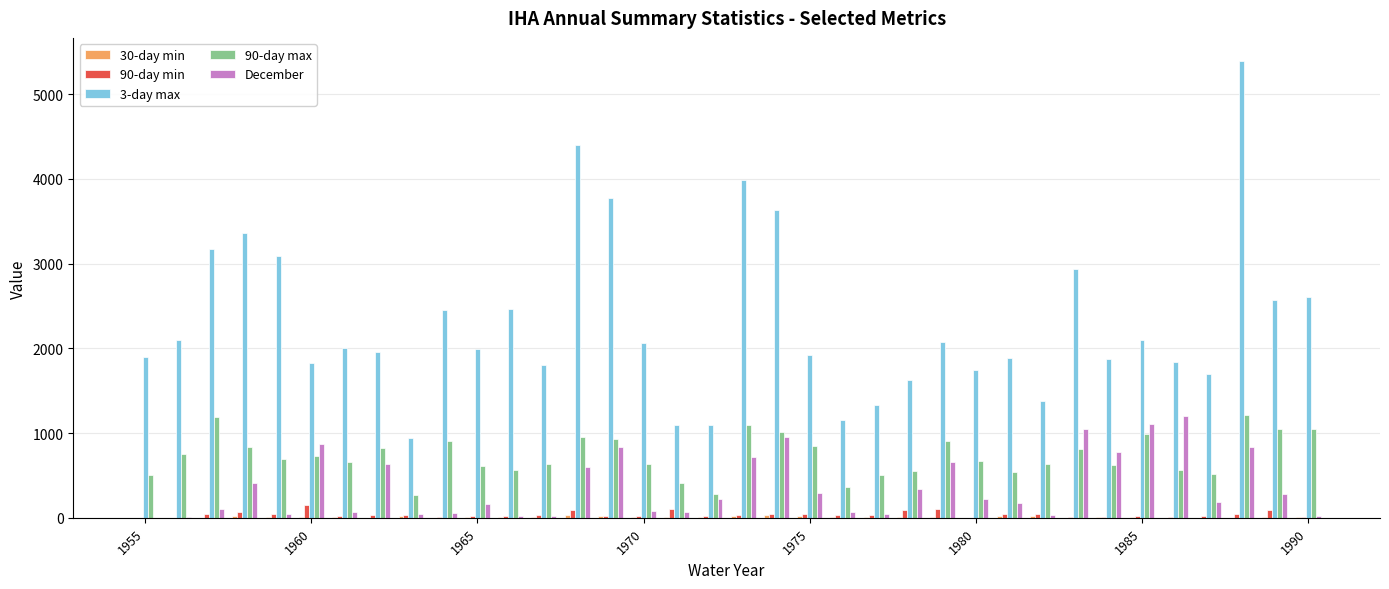

Which series has the largest total across all categories?

3-day max